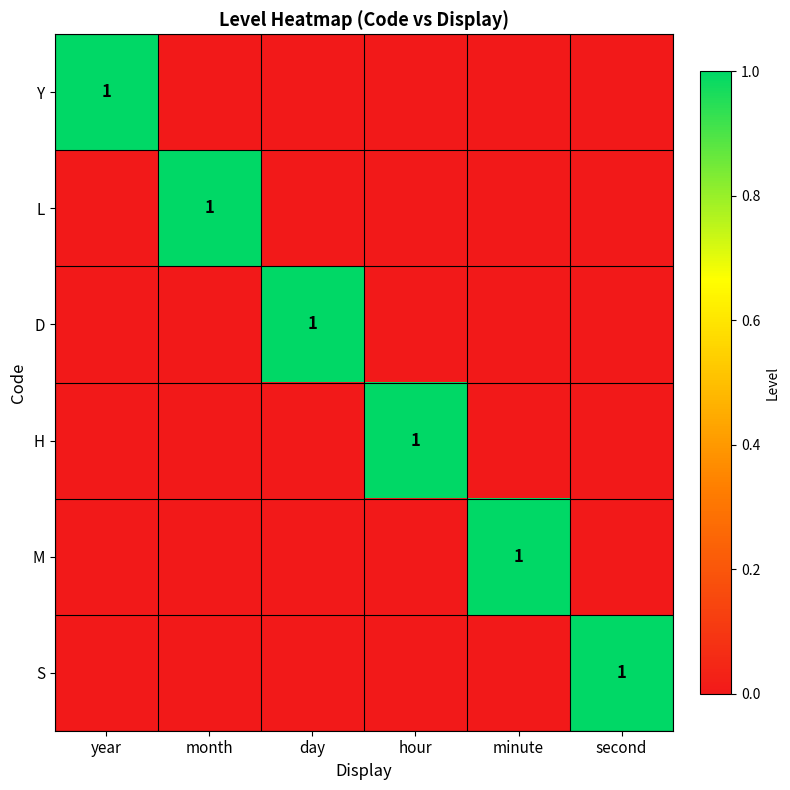

Which label corresponds to the largest value in the chart?

year